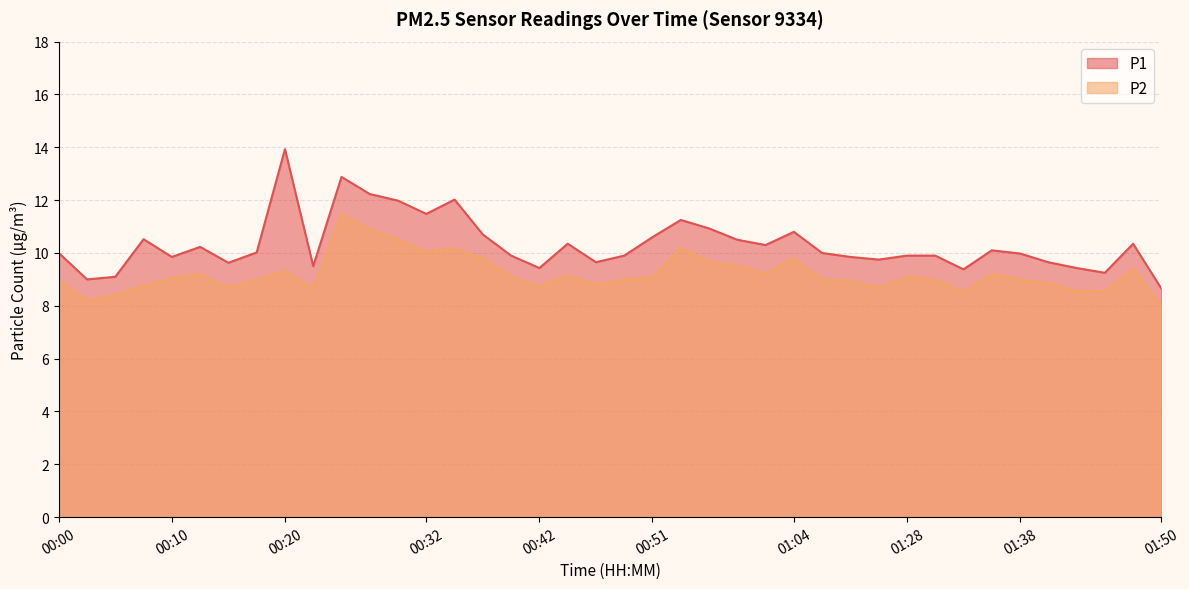

At which label does P2 reach its peak?

00:25